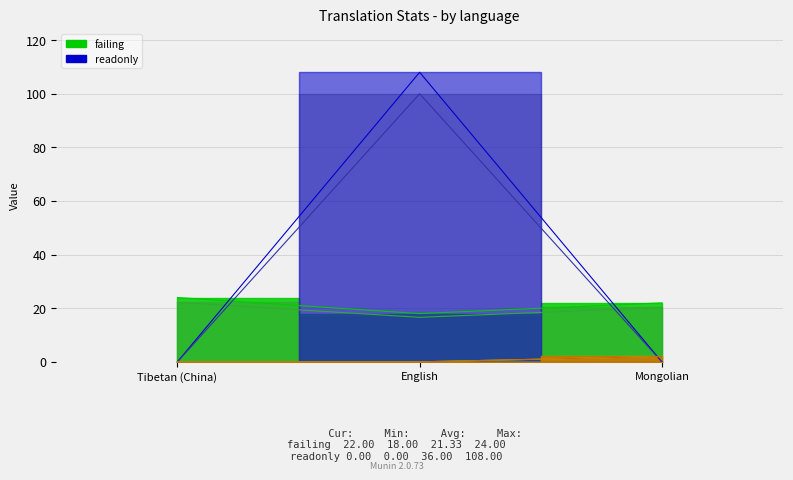

Between English and Mongolian, which is larger?

Mongolian